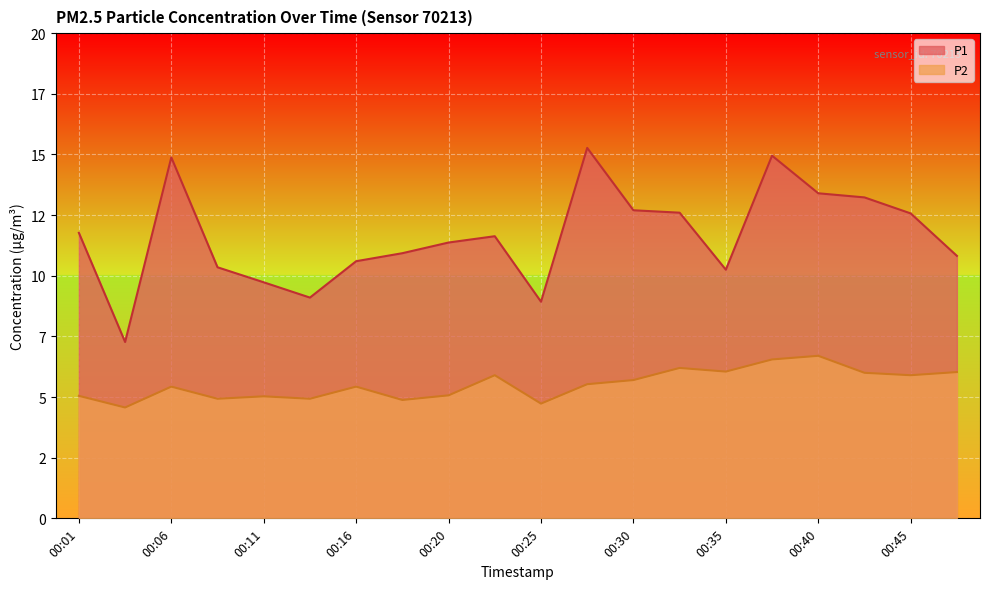

Reading left to right, what are all the values shown in this chart?

P1: 11.8	7.3	14.9	10.3	9.7	9.1	10.6	10.9	11.4	11.6	8.9	15.3	12.7	12.6	10.2	14.9	13.4	13.2	12.6	10.8
P2: 5.0	4.6	5.4	4.9	5.0	4.9	5.4	4.9	5.1	5.9	4.7	5.5	5.7	6.2	6.0	6.5	6.7	6.0	5.9	6.0